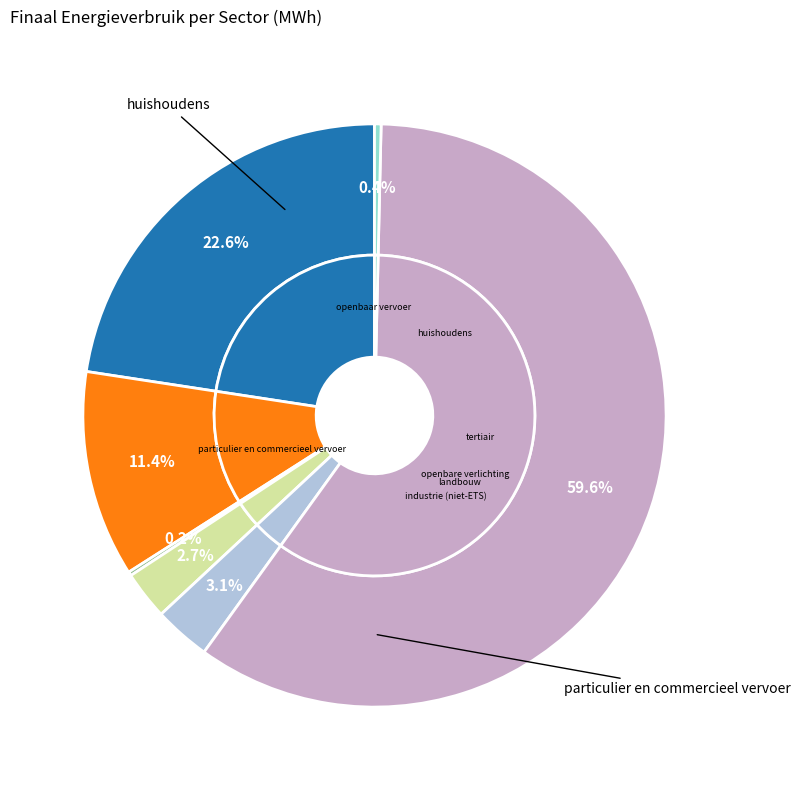

What is the ratio of the value at industrie (niet-ETS) to the value at landbouw?

1.2